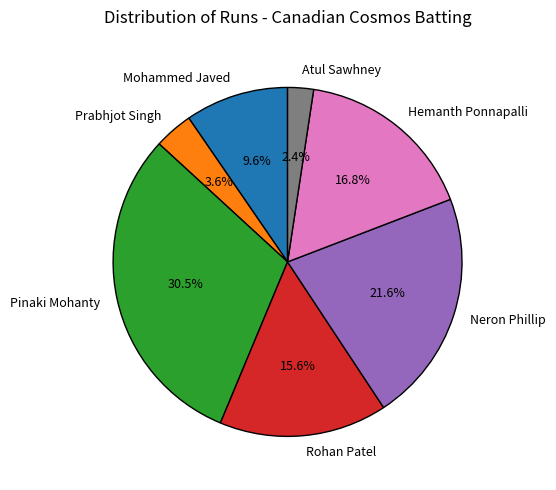

Which has a higher value, Hemanth Ponnapalli or Rohan Patel?

Hemanth Ponnapalli